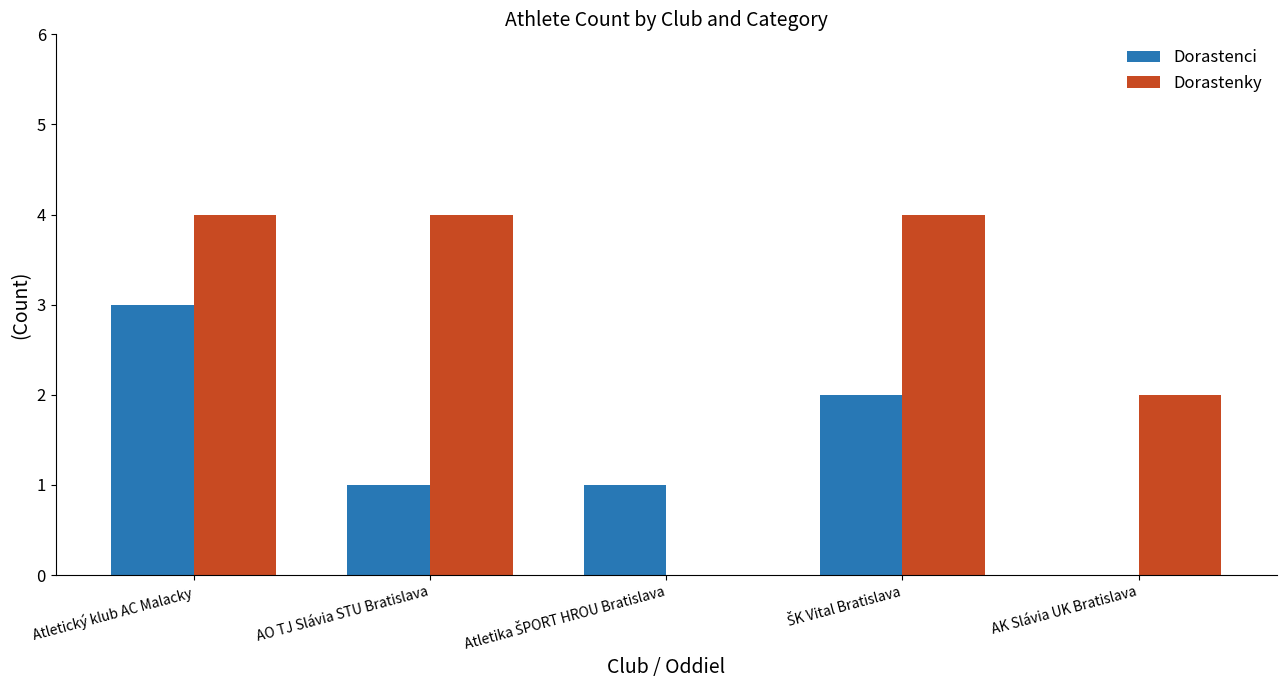

What is the highest value of the Dorastenci series?

3